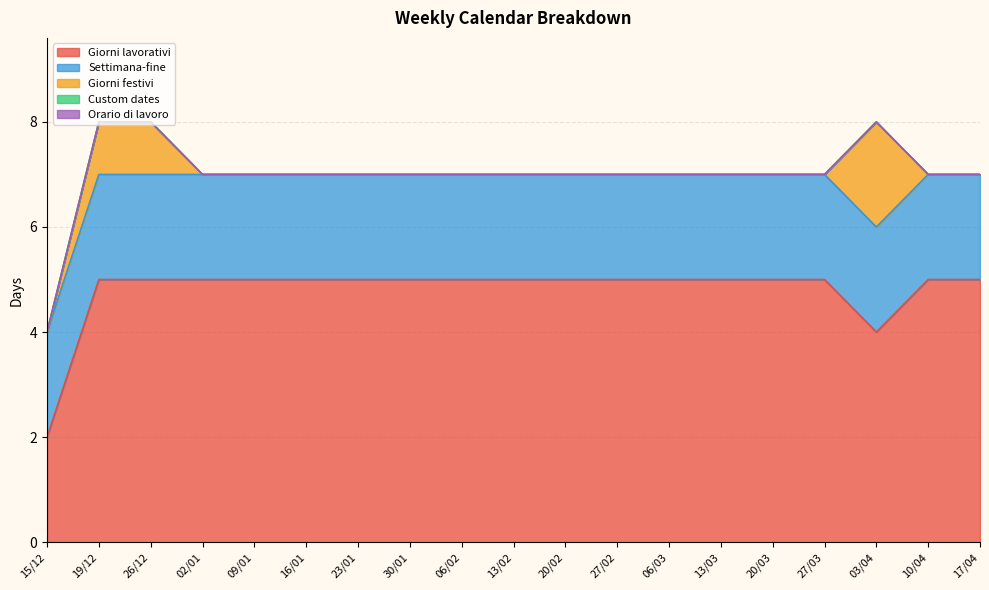

True or false: Settimana-fine and Custom dates intersect in this chart.

False